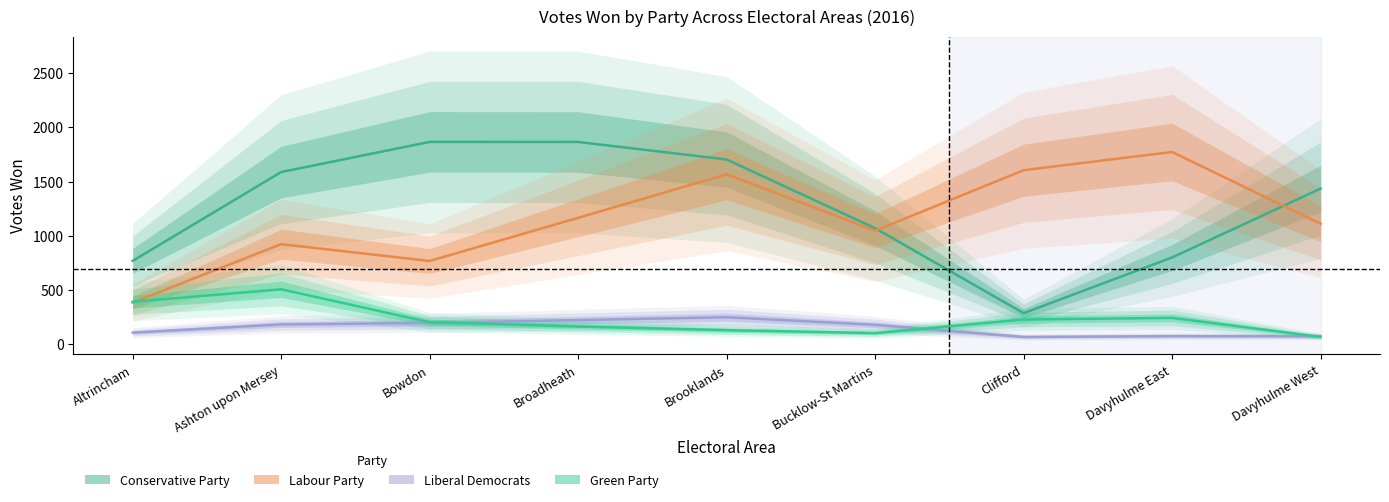

What is the label of the 4th point from the right?

Bucklow-St Martins